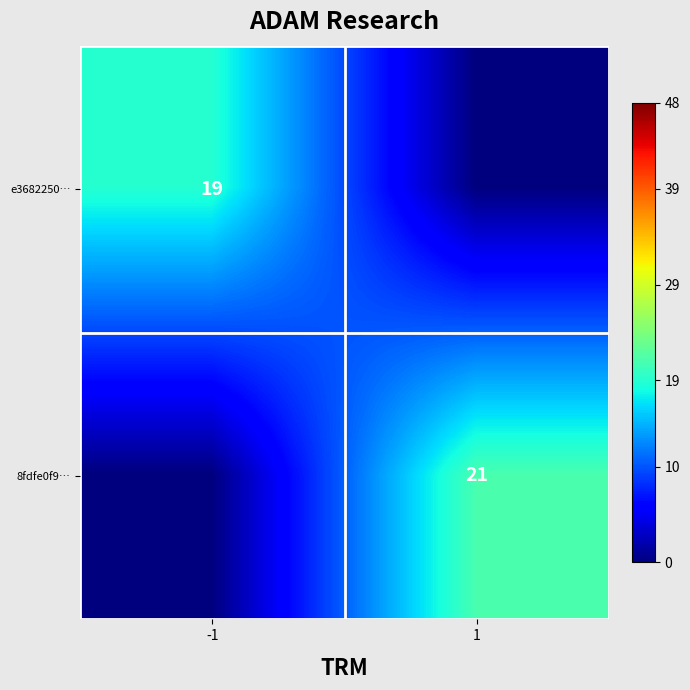

Which category has the highest value across all series?

1